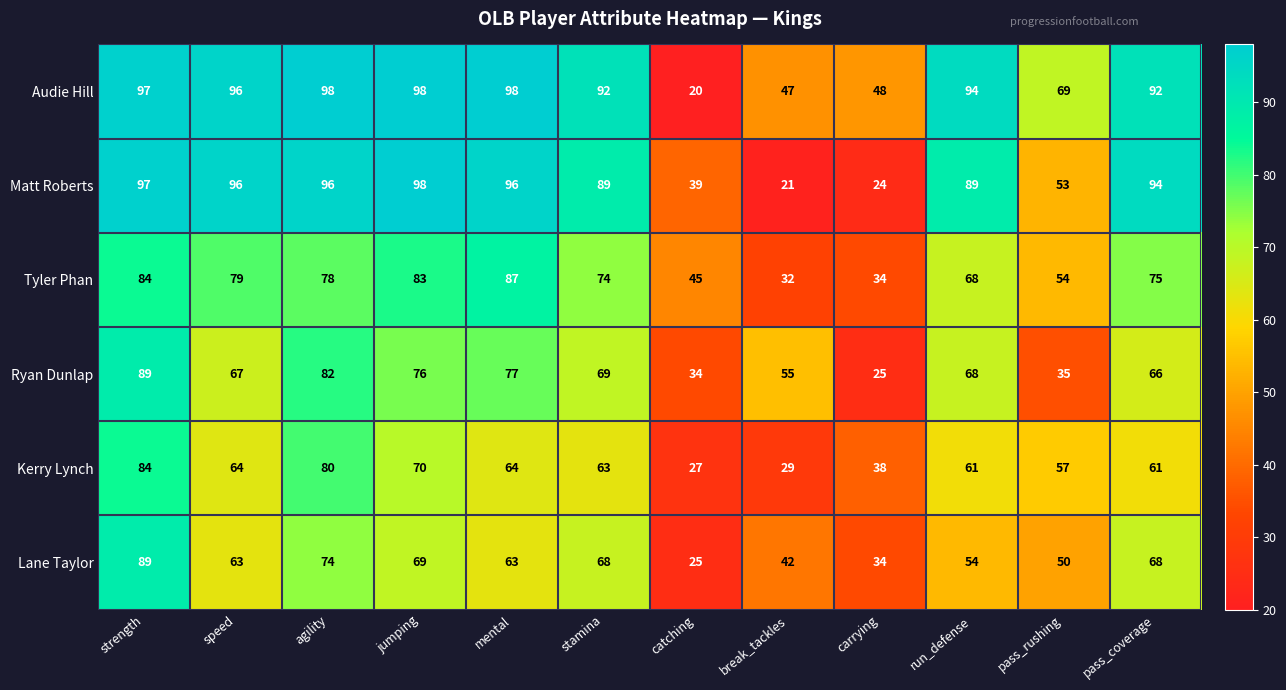

The Lane Taylor series shows 50 at pass_rushing. True or false?

True